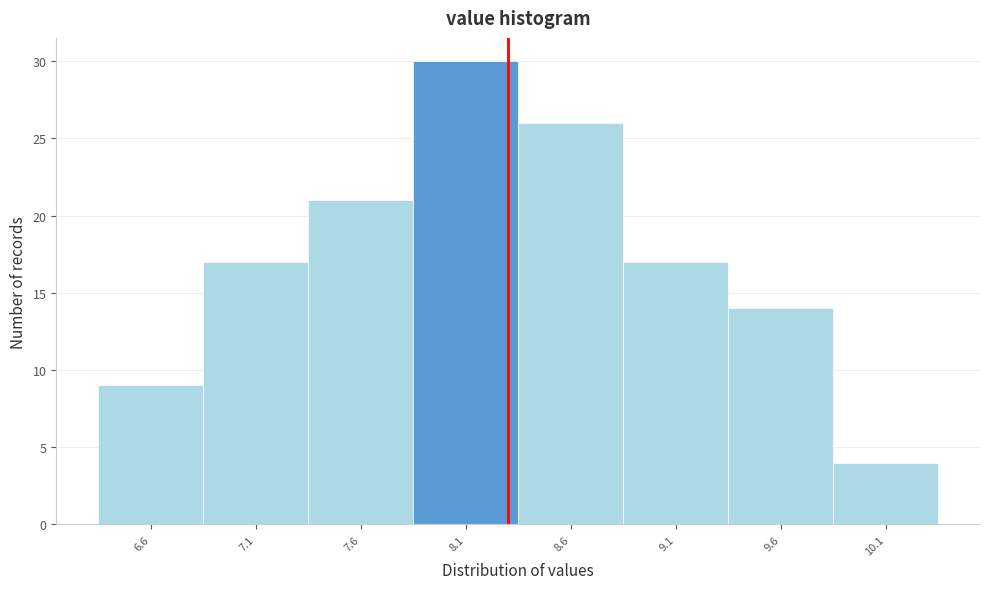

Reading left to right, list every bar in this chart as the range it spans on the x-axis followed by its height. The values are not printed on the chart, so give them approximately, as read against the axis.

6.35 to 6.85: 9
6.85 to 7.35: 17
7.35 to 7.85: 21
7.85 to 8.35: 30
8.35 to 8.85: 26
8.85 to 9.35: 17
9.35 to 9.85: 14
9.85 to 10.35: 4